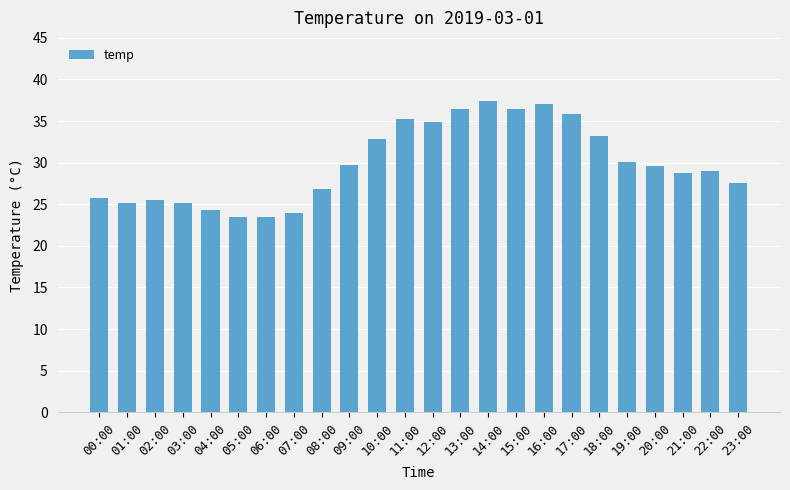

The chart shows a value of 55.2 at 17:00. True or false?

False